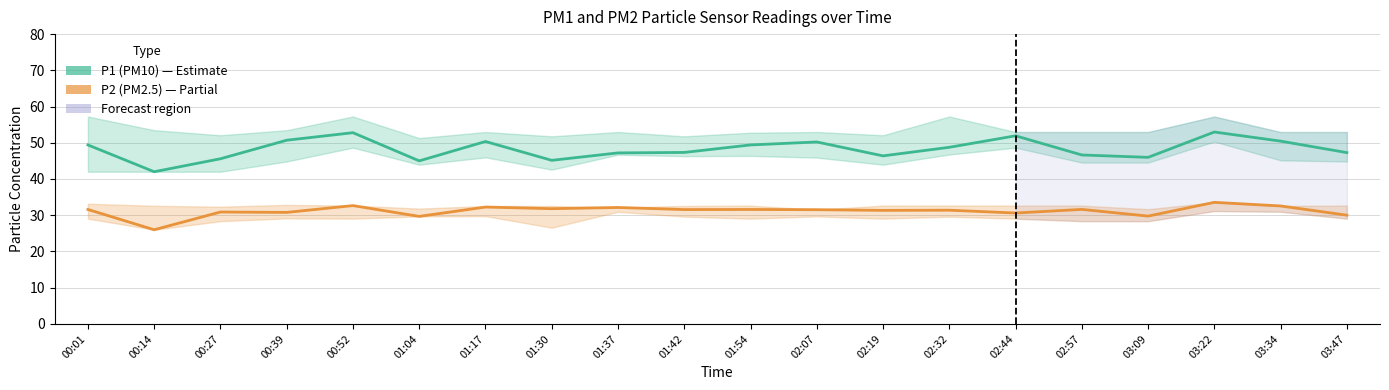

List the series in order of their overall mean, lowest first.

P2 (PM2.5), P1 (PM10)